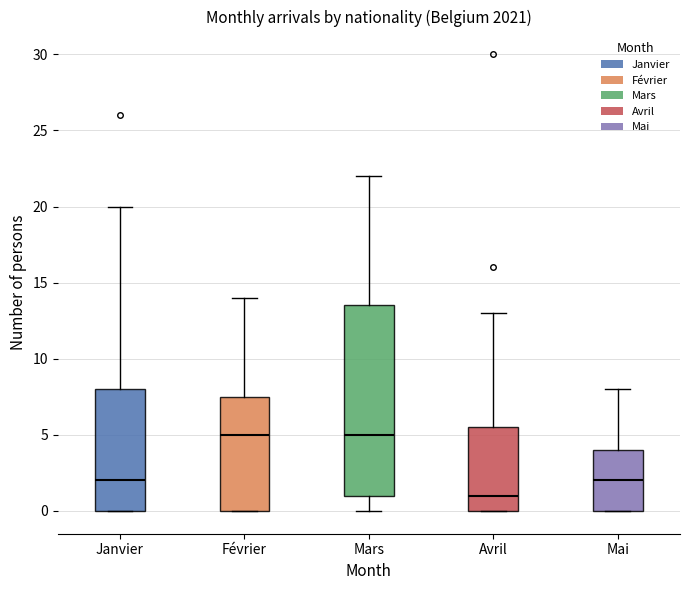

Which box is the tallest, from its lower edge to its upper edge?

Mars